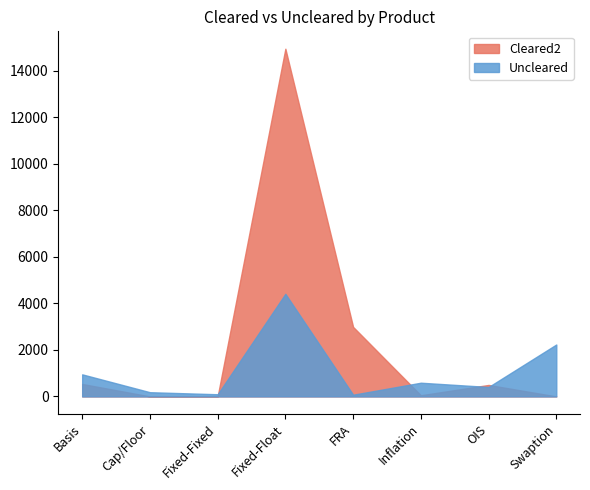

What are all the series names shown in the legend?

Cleared2, Uncleared